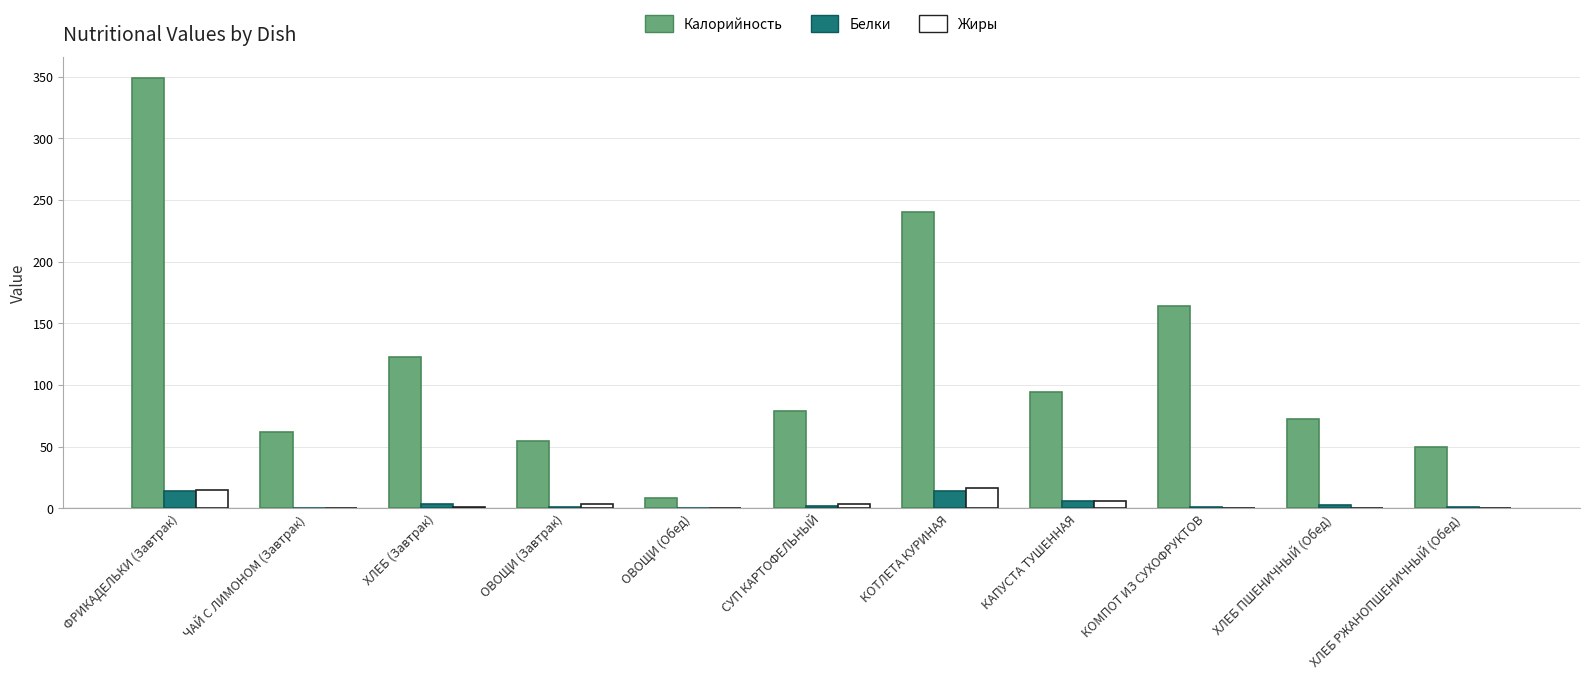

The Белки series shows 5.6 at КАПУСТА ТУШЕННАЯ. True or false?

True